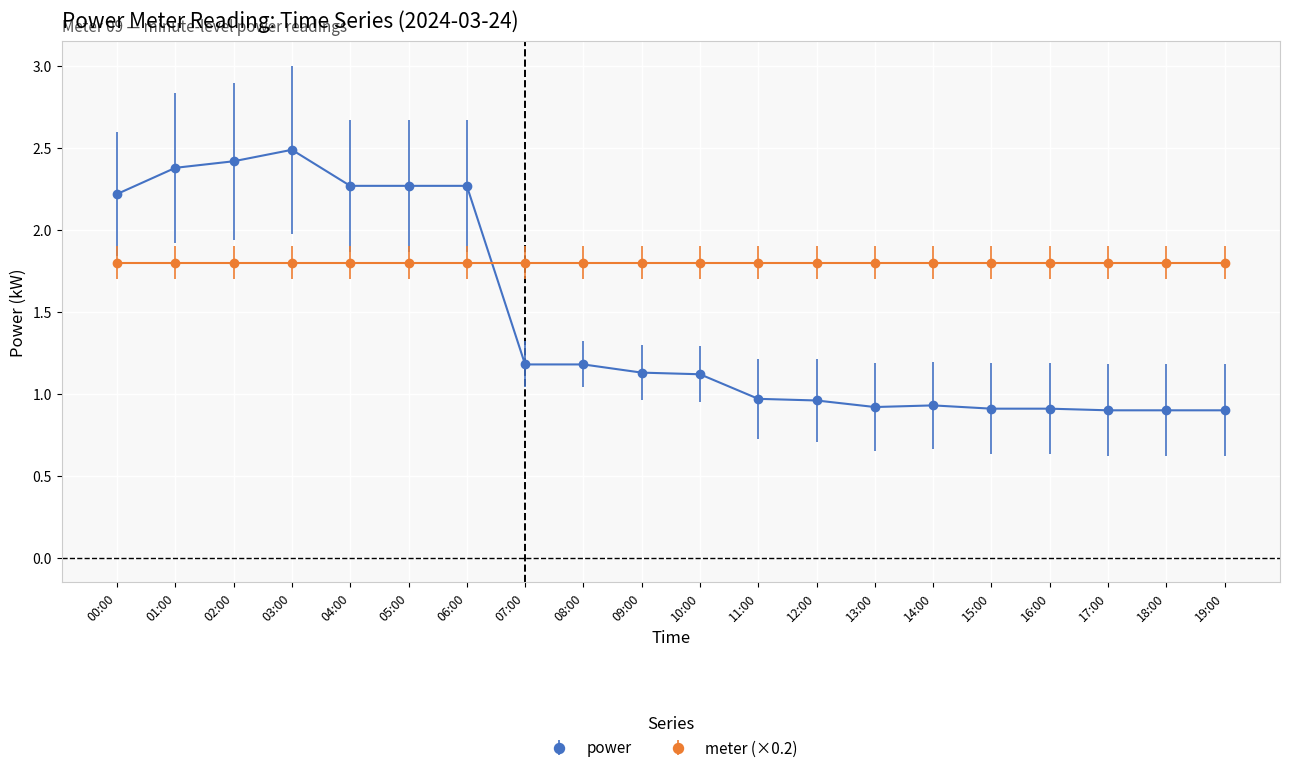

List the series in order of their peak value, highest first.

power, meter (×0.2)